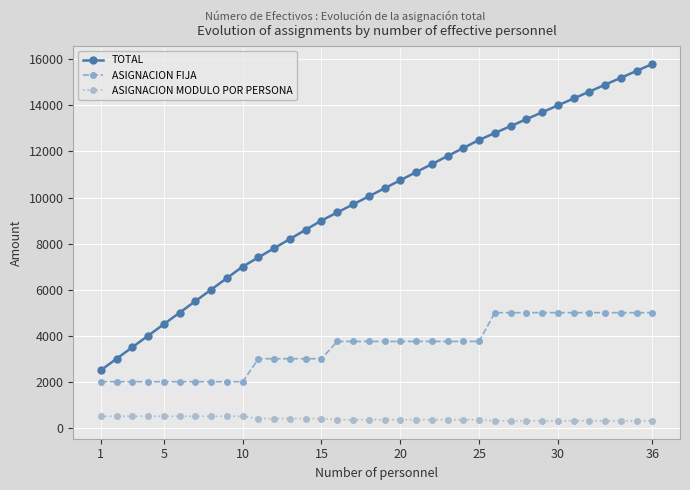

What is the lowest value of the ASIGNACION MODULO POR PERSONA series?

300